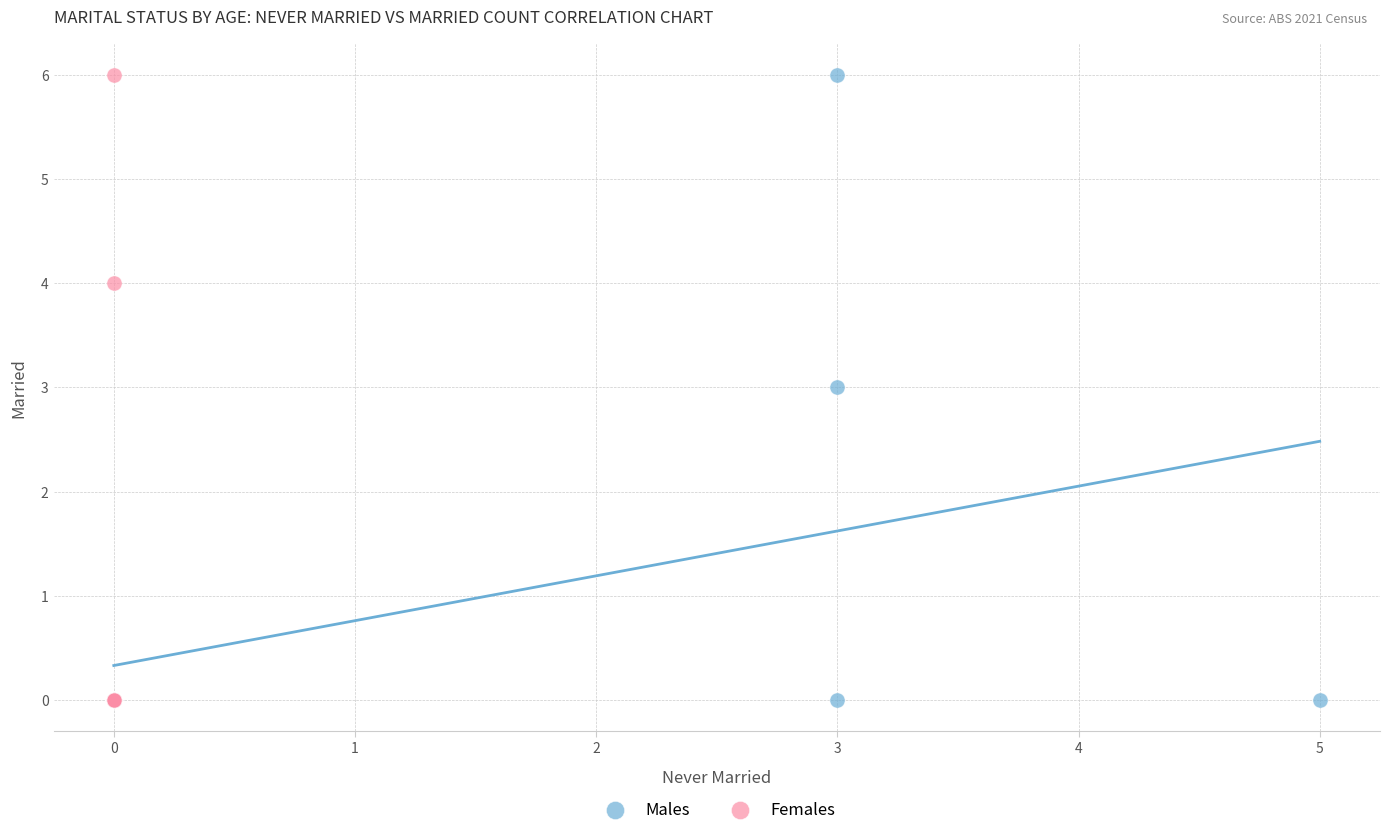

What are all the series names shown in the legend?

Males, Females